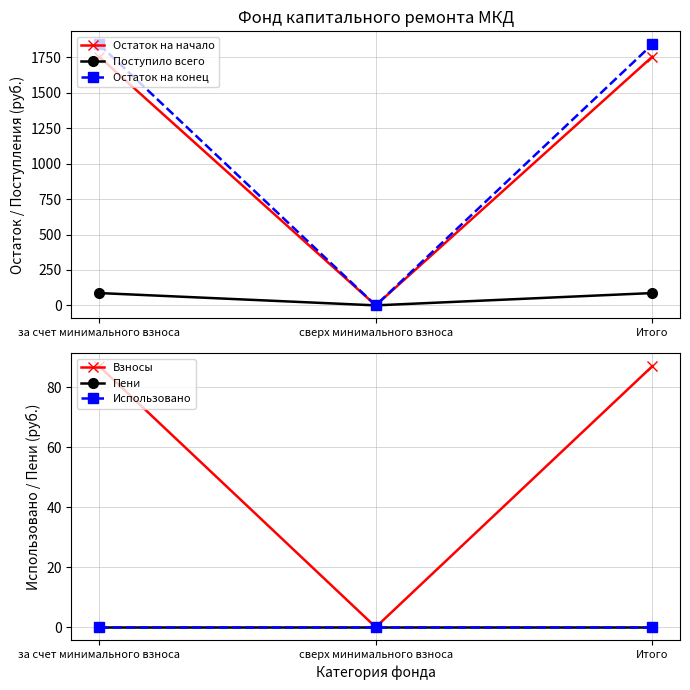

How many values in Остаток на начало are above zero?

2